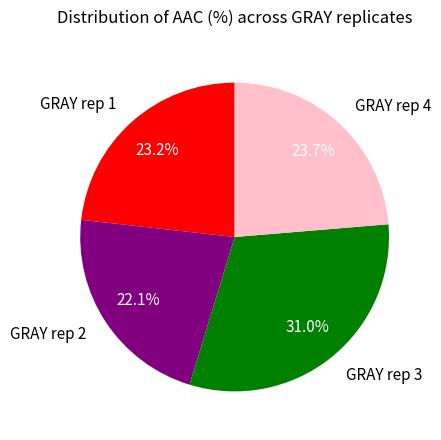

The GRAY rep 4 slice represents 24% of the pie. True or false?

True